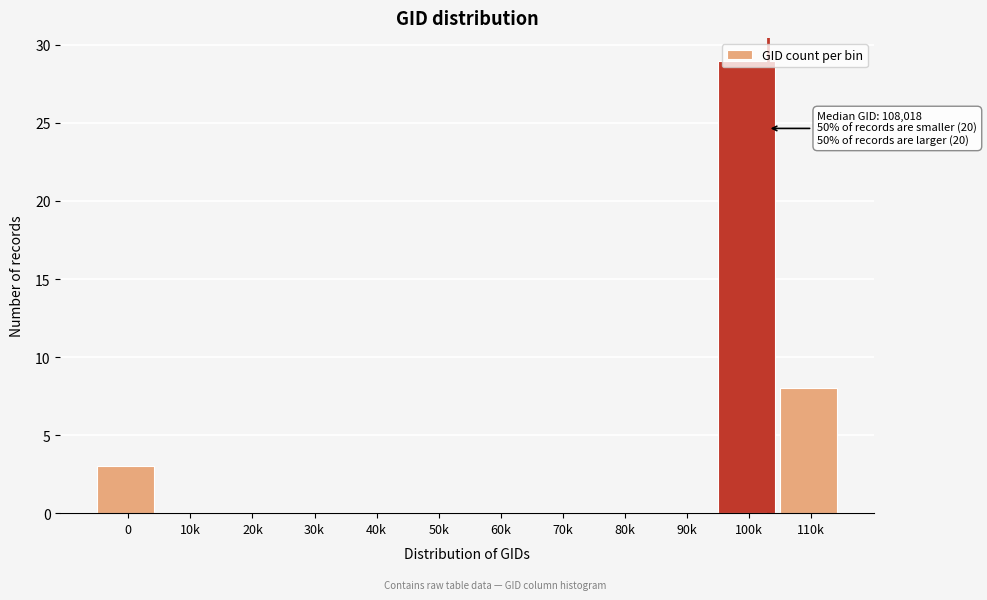

True or false: the data shows -9 at 40k.

False